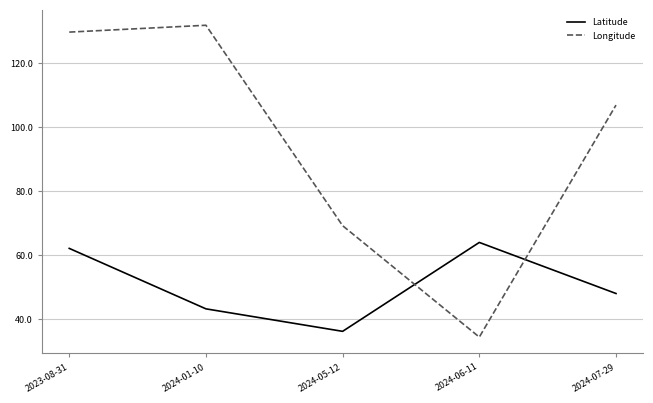

Where does the Longitude series first go above 106?

2023-08-31